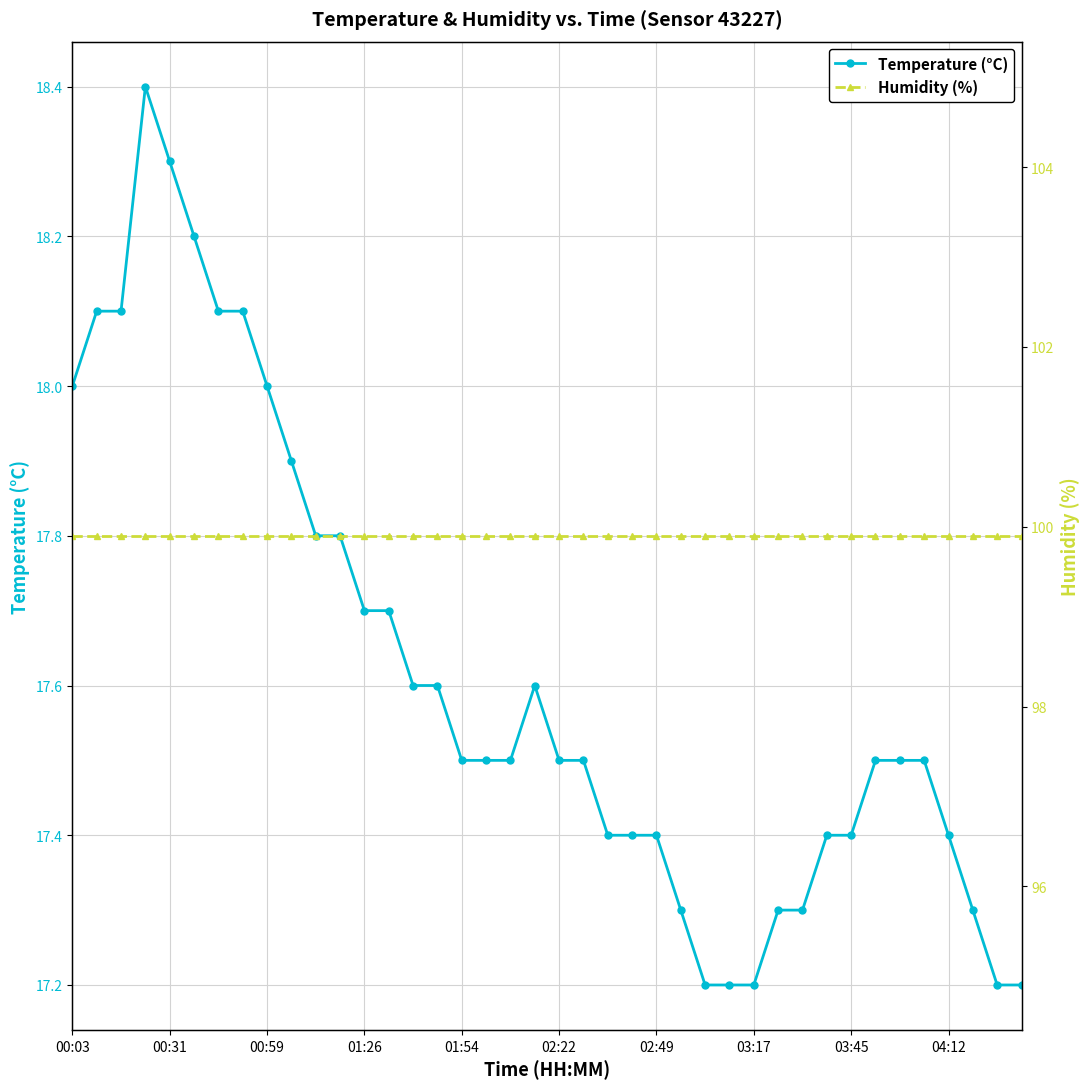

Between 26 and 37, which series saw the biggest shift?

Temperature (°C)